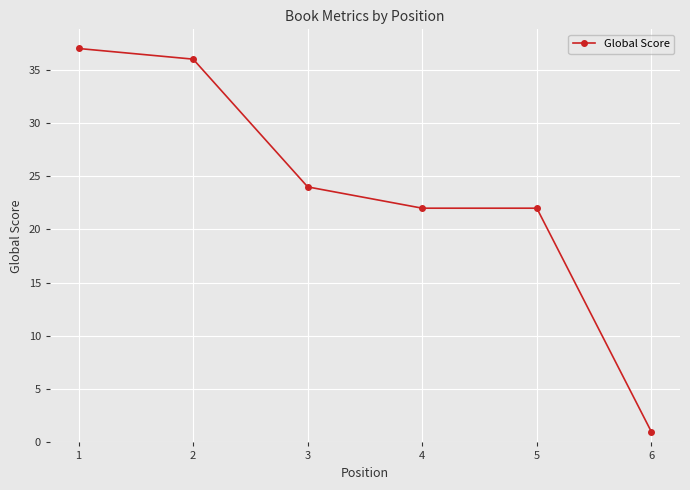

How many data points does each series have?

6